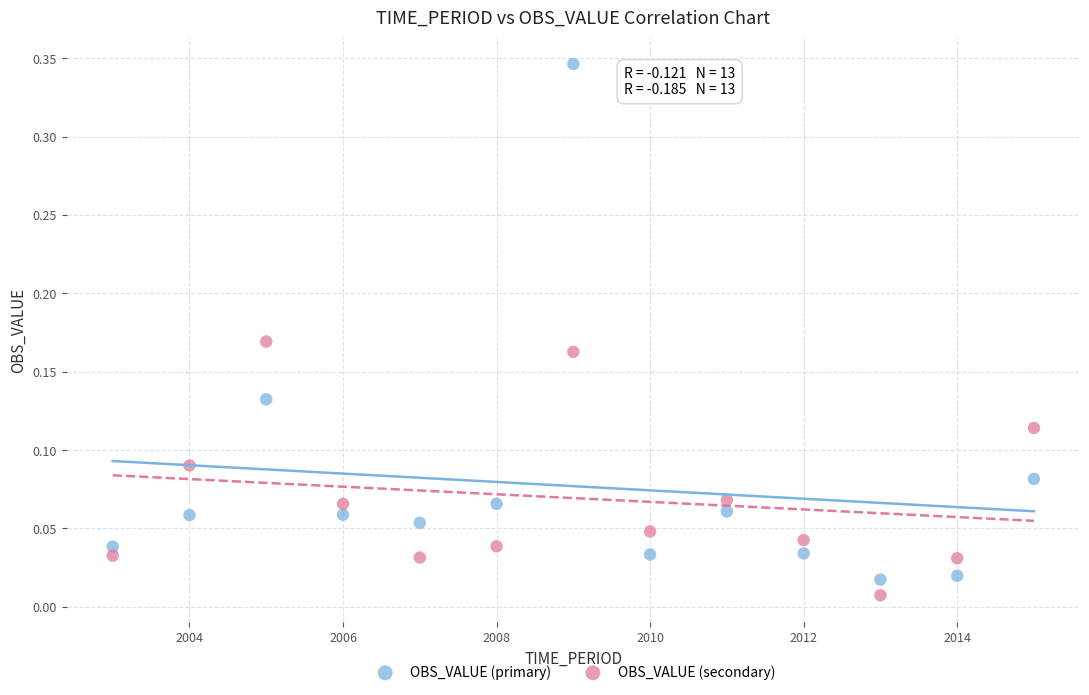

Which series has the widest spread of Y values?

OBS_VALUE (primary)